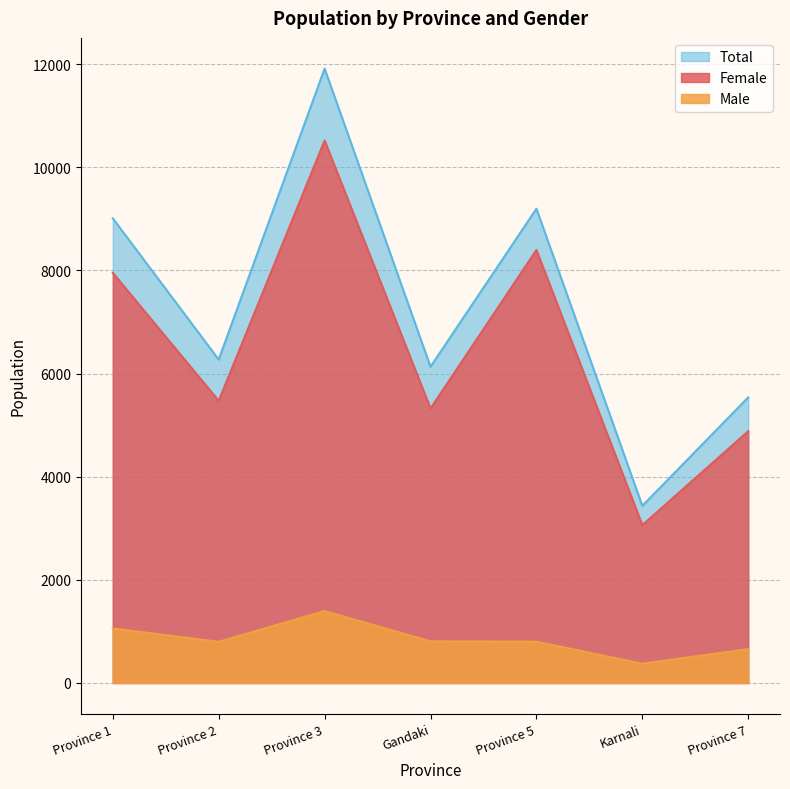

Read the Male value at Province 7, to the nearest 10.

660